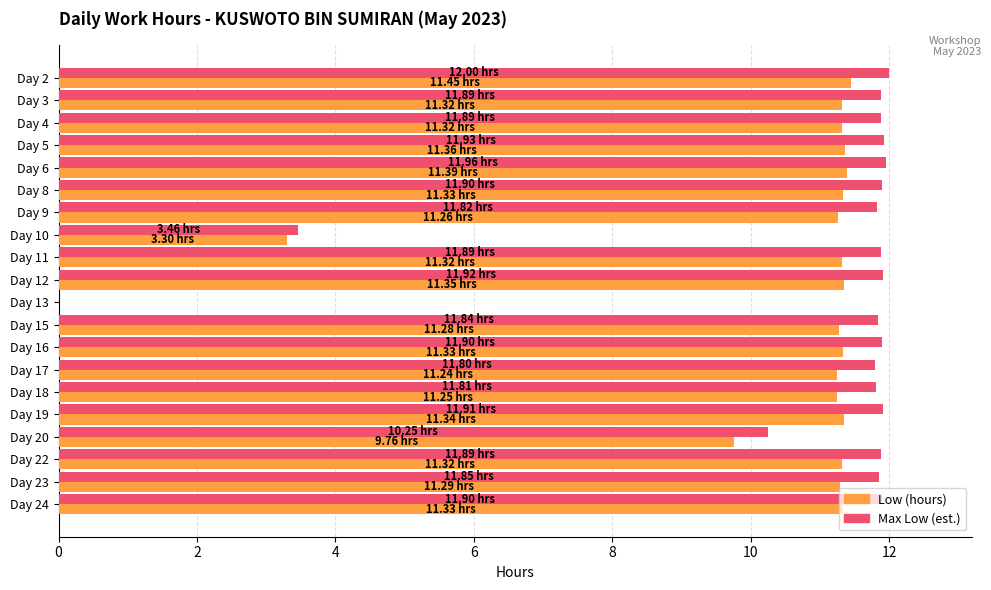

Between Day 8 and Day 10, which series saw the biggest shift?

Max Low (est.)